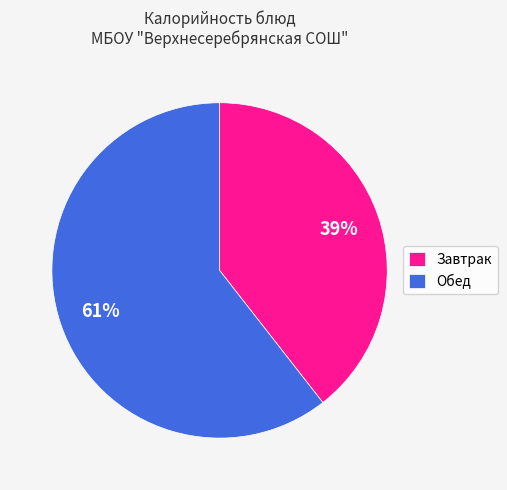

Rank the categories by value from lowest to highest.

Завтрак, Обед